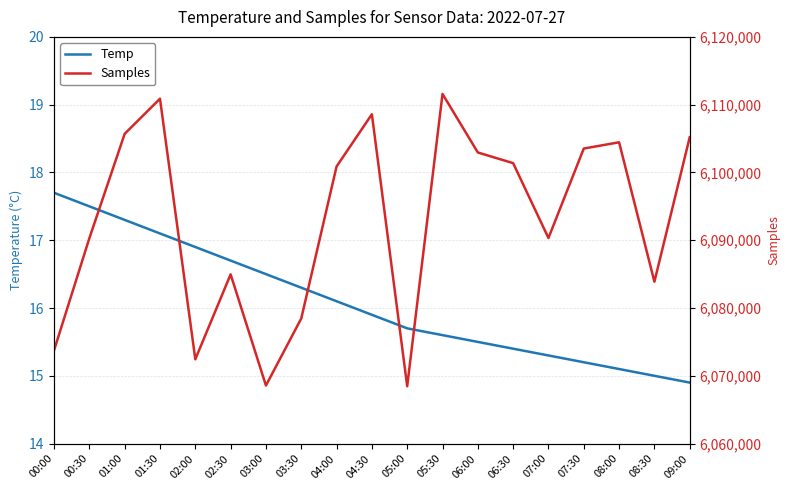

True or false: Samples has more than 2 points higher than both neighbors.

True